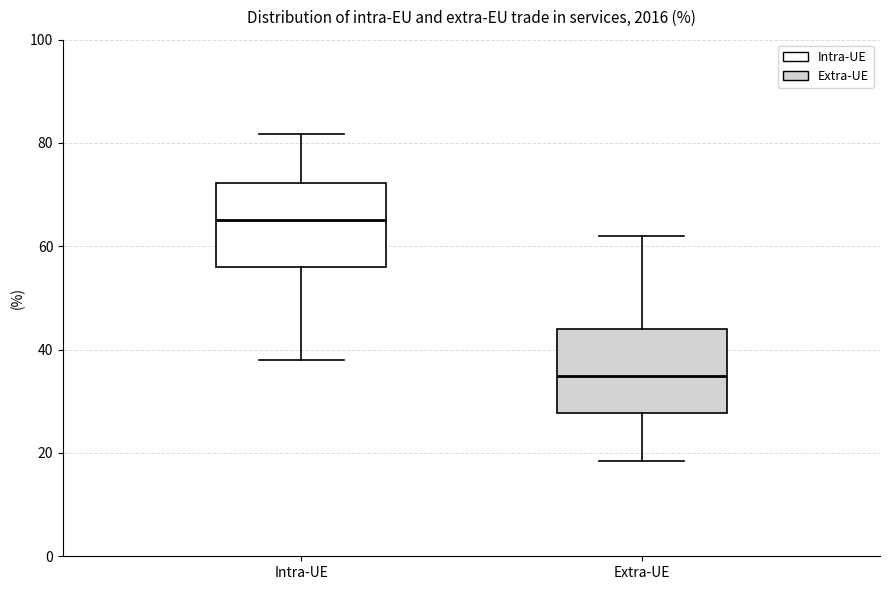

Reading left to right, read every box against the y-axis: the position of its median line, the range the box covers, and the ends of its whiskers. The values are not printed on the chart, so give them approximately, as read against the axis.

Intra-UE: median 66, box 56 to 72, whiskers 38 to 82
Extra-UE: median 34, box 28 to 44, whiskers 18 to 62